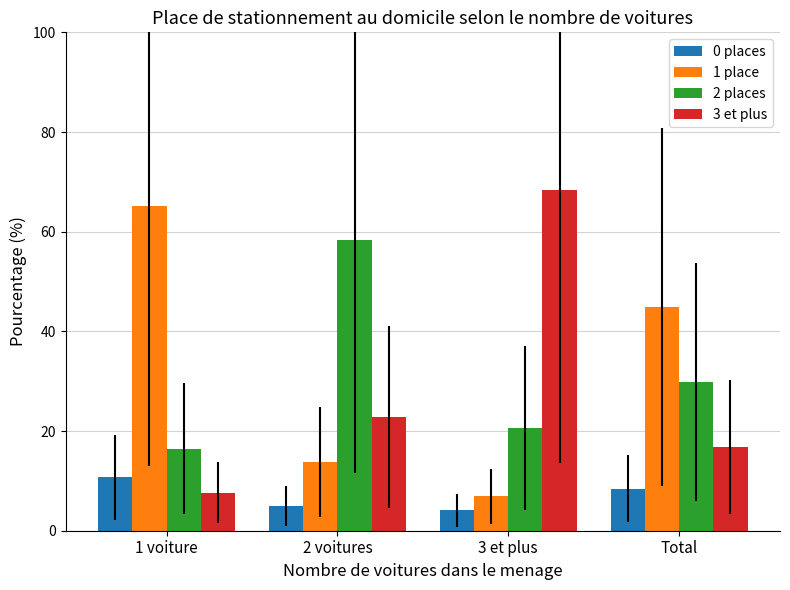

What value does the 1 place series have at 2 voitures?

13.8